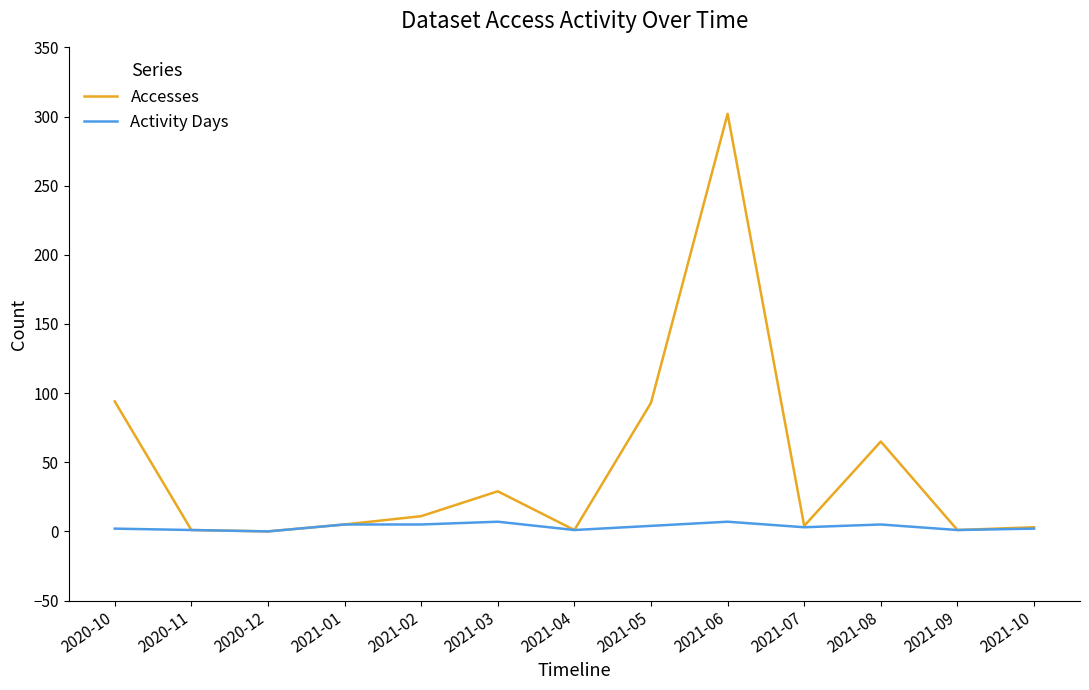

What is the approximate value of Activity Days at 2021-09?

1